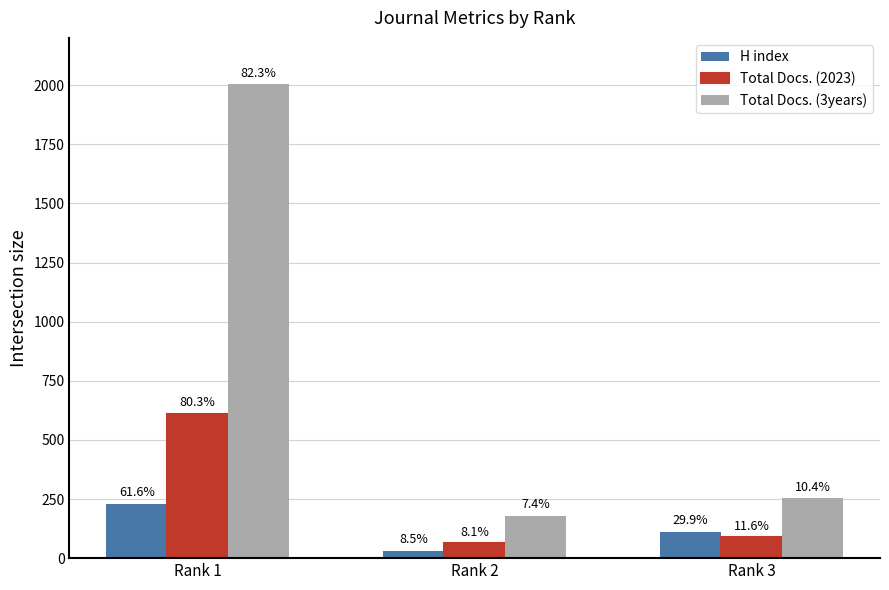

Reading left to right, transcribe all the data shown in this chart.

H index: Rank 1=231	Rank 2=32	Rank 3=112
Total Docs. (2023): Rank 1=611	Rank 2=62	Rank 3=88
Total Docs. (3years): Rank 1=2003	Rank 2=179	Rank 3=253